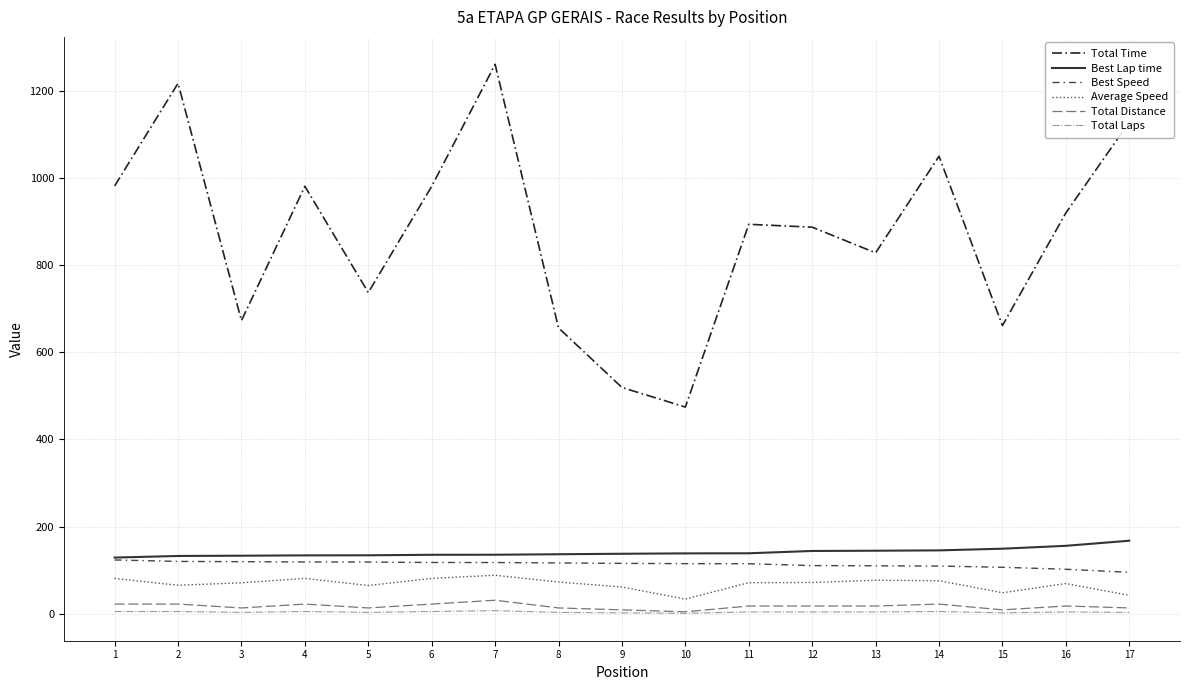

What is the highest value of the Total Laps series?

7.0